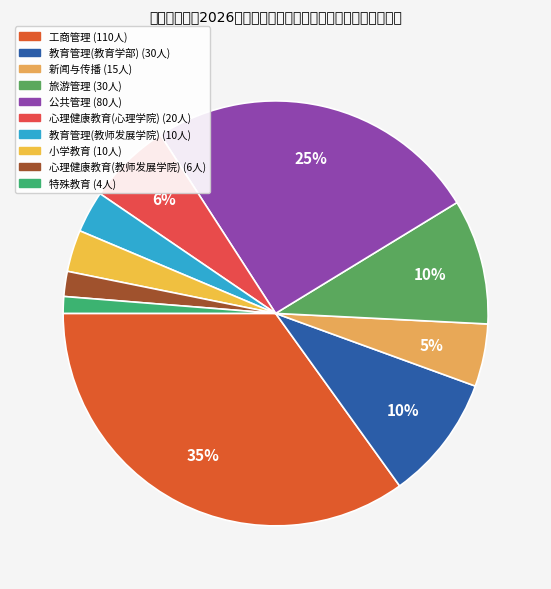

What percentage is the 小学教育 slice, to the nearest percent?

3%